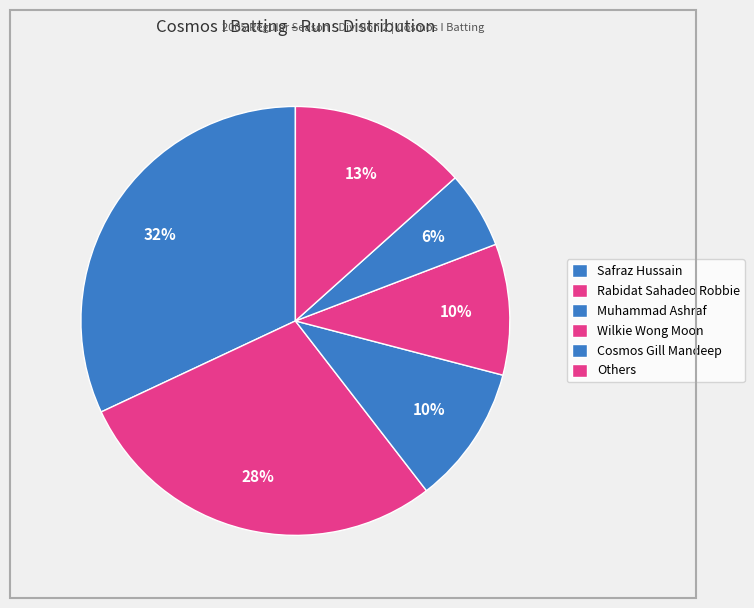

Count the number of slices in the pie.

6